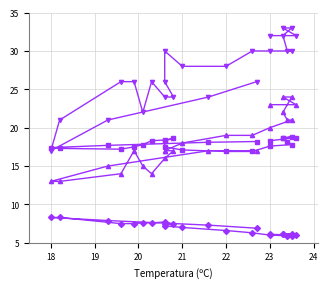

What value does the Refacho (km/h) series have at 18?

17.0